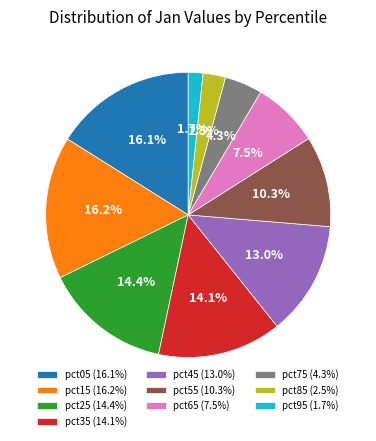

True or false: pct75 accounts for 4% of the total.

True